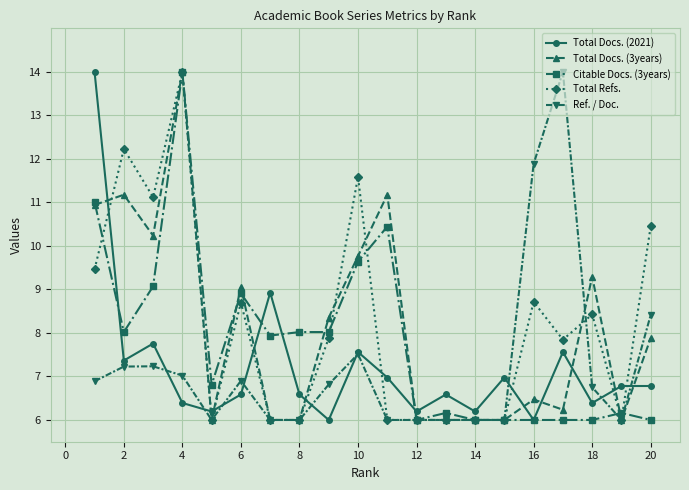

Reading left to right, transcribe all the data shown in this chart.

Total Docs. (2021): 14.0	7.4	7.8	6.4	6.2	6.6	8.9	6.6	6.0	7.6	7.0	6.2	6.6	6.2	7.0	6.0	7.6	6.4	6.8	6.8
Total Docs. (3years): 10.9	11.2	10.2	14.0	6.0	9.1	6.0	6.0	8.4	9.8	11.2	6.0	6.0	6.0	6.0	6.5	6.2	9.3	6.0	7.9
Citable Docs. (3years): 11.0	8.0	9.1	14.0	6.8	8.9	7.9	8.0	8.0	9.6	10.4	6.0	6.2	6.0	6.0	6.0	6.0	6.0	6.2	6.0
Total Refs.: 9.5	12.2	11.1	14.0	6.0	8.7	6.0	6.0	7.9	11.6	6.0	6.0	6.0	6.0	6.0	8.7	7.8	8.4	6.0	10.5
Ref. / Doc.: 6.9	7.2	7.2	7.0	6.0	6.9	6.0	6.0	6.8	7.5	6.0	6.0	6.0	6.0	6.0	11.9	14.0	6.8	6.0	8.4